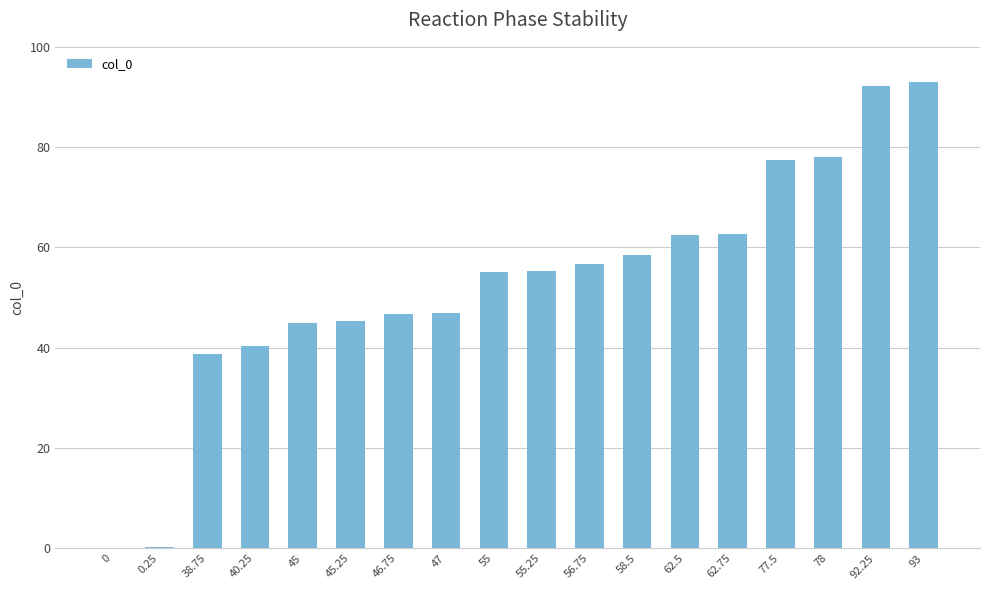

What is the difference between the values at 47 and 77.5?

30.5